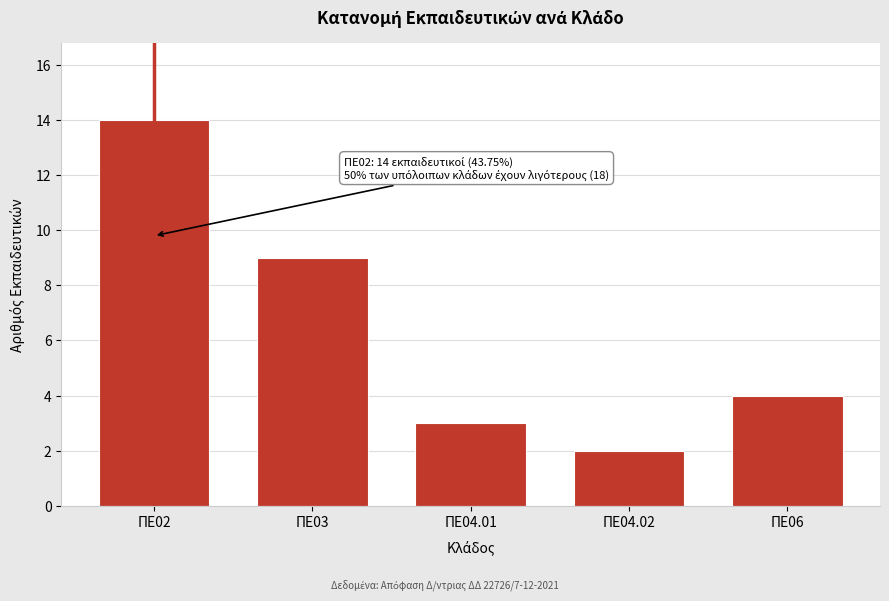

Reading right to left, extract all data points from this chart.

4	2	3	9	14